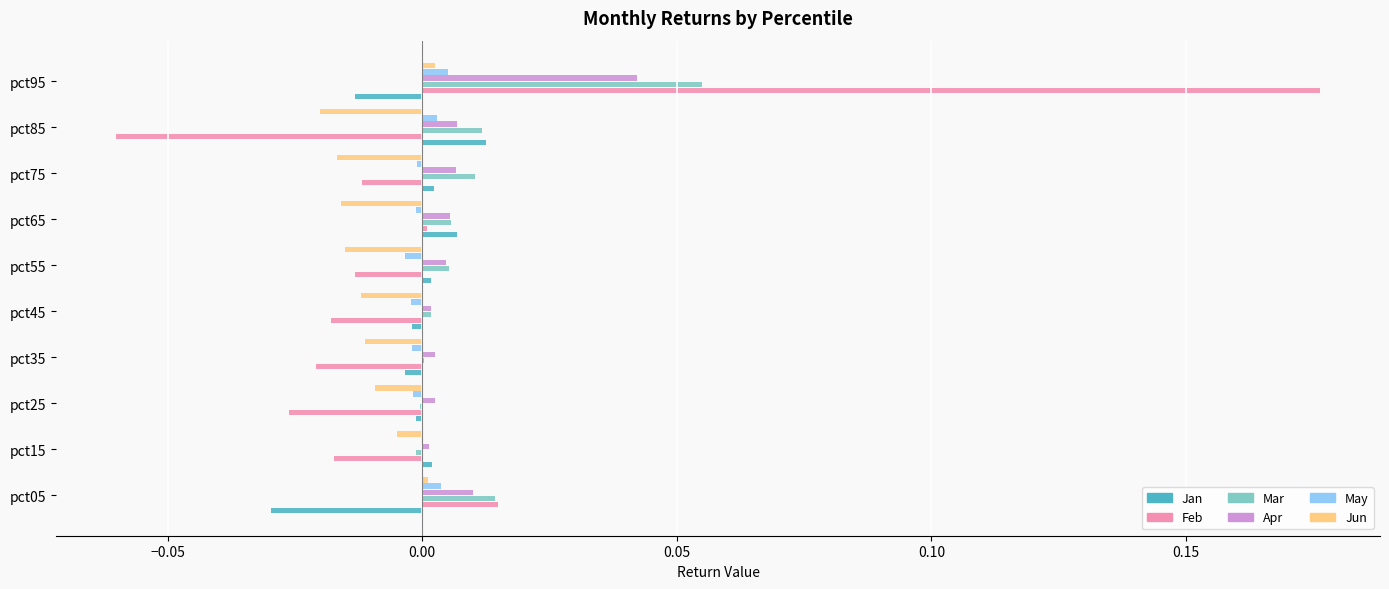

Is it true that Mar equals -0.0 at pct25?

True